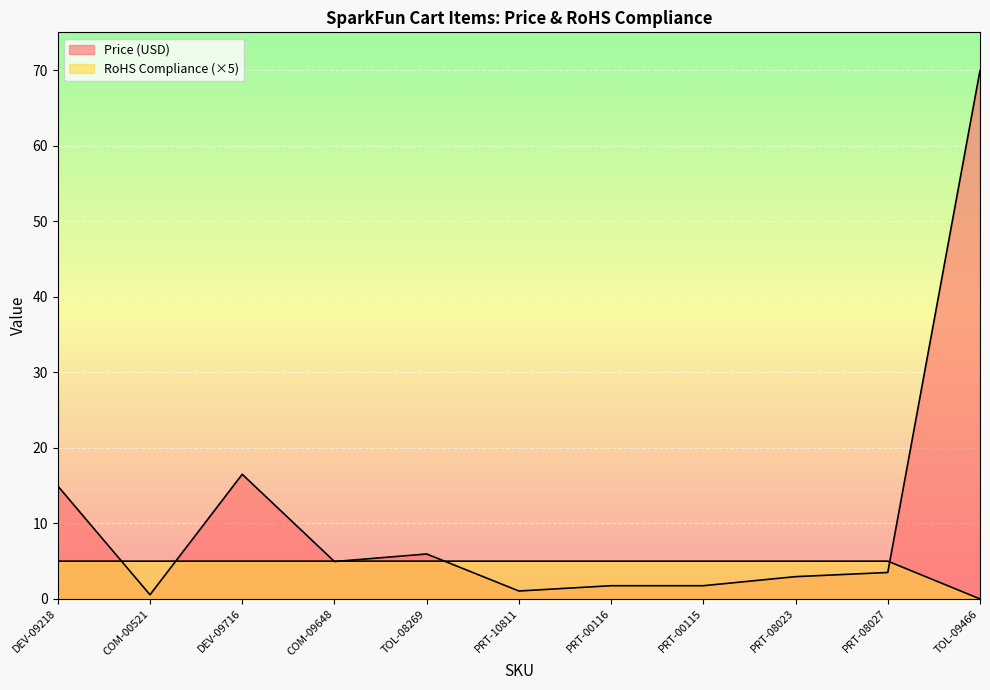

Which series has the widest spread of values?

Price (USD)